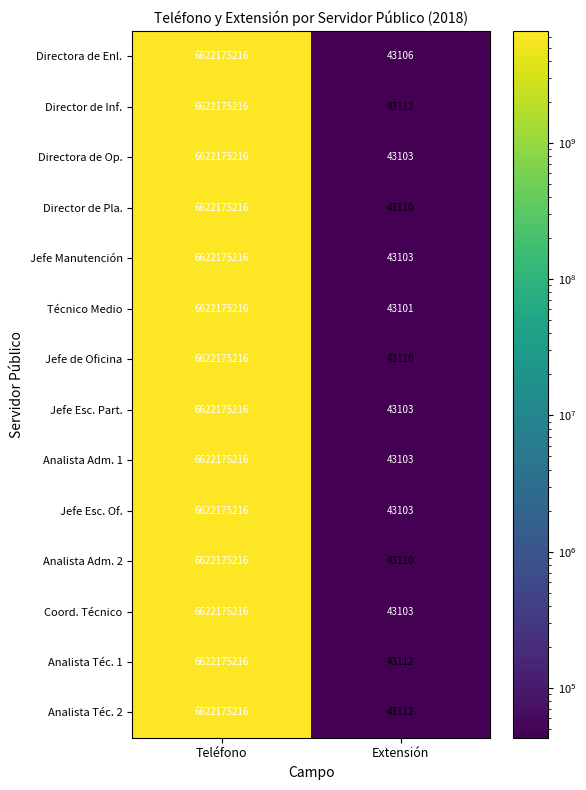

Is the value of Directora de Op. at Extensión greater than the value of Director de Inf. at Teléfono?

No